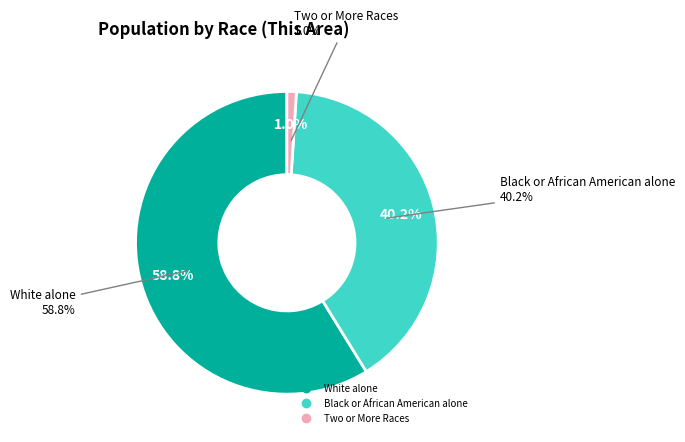

Is it true that Native Hawaiian and Other Pacific is 1% of the pie?

False